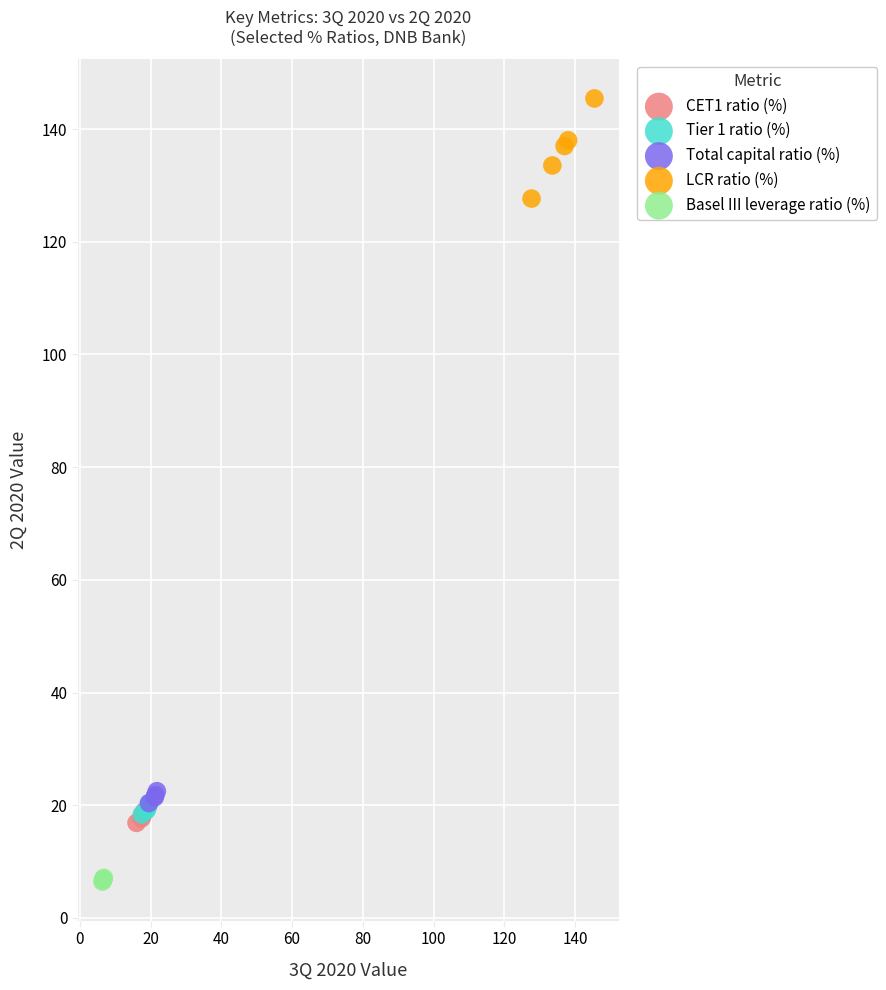

What are all the series names shown in the legend?

CET1 ratio (%), Tier 1 ratio (%), Total capital ratio (%), LCR ratio (%), Basel III leverage ratio (%)